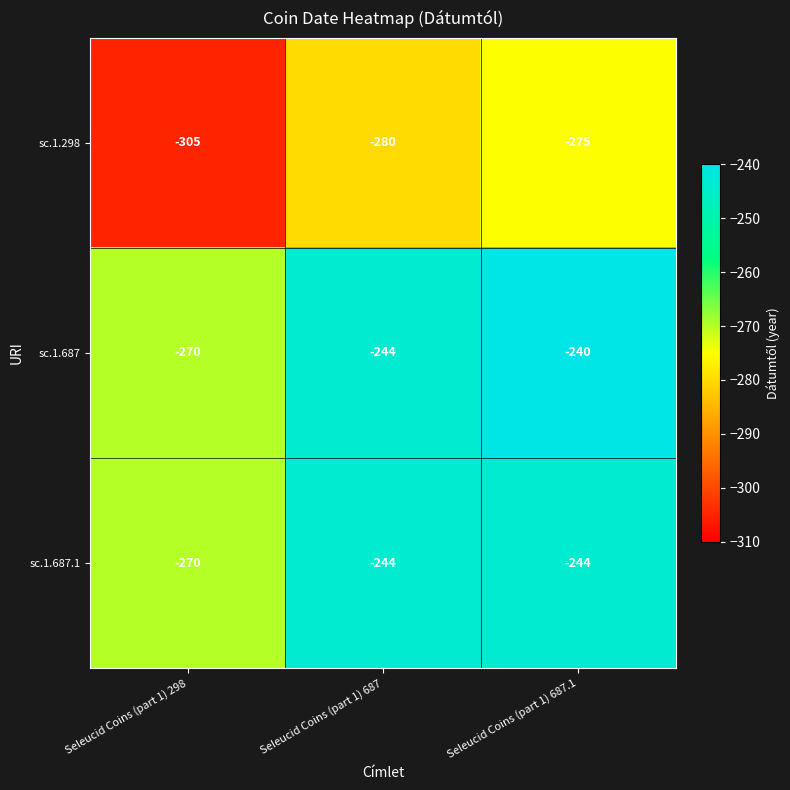

Reading right to left, extract all data points from this chart.

sc.1.298: -275	-280	-305
sc.1.687: -240	-244	-270
sc.1.687.1: -244	-244	-270